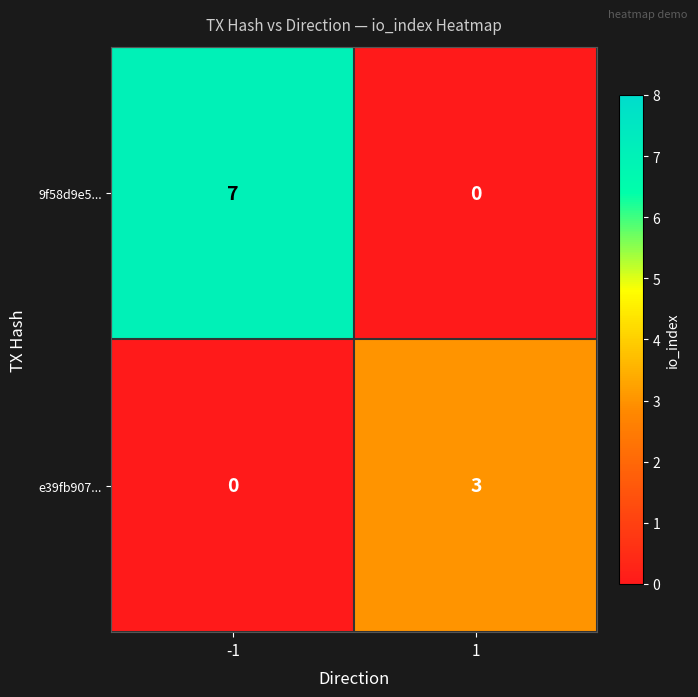

The value of e39fb907... at 1 is 3. True or false?

True